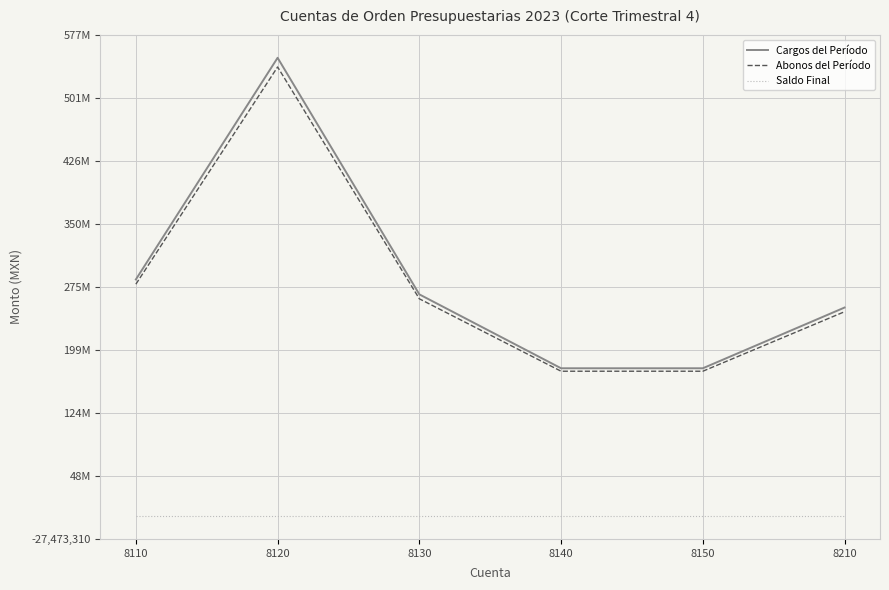

What is the spread (max minus min) of values at 8130?

265794756.2